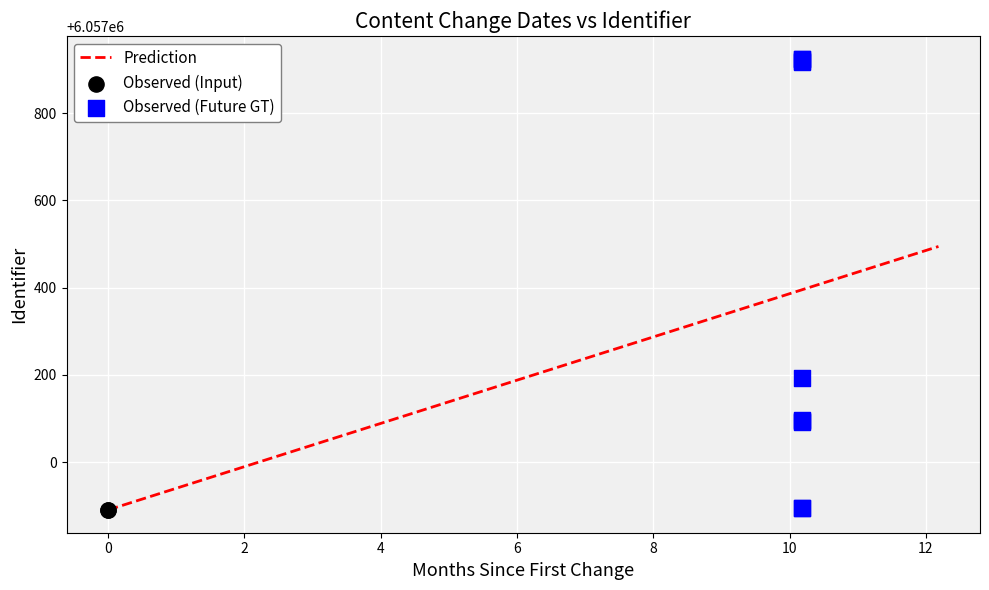

What is the highest value of the Prediction series?

6057494.3